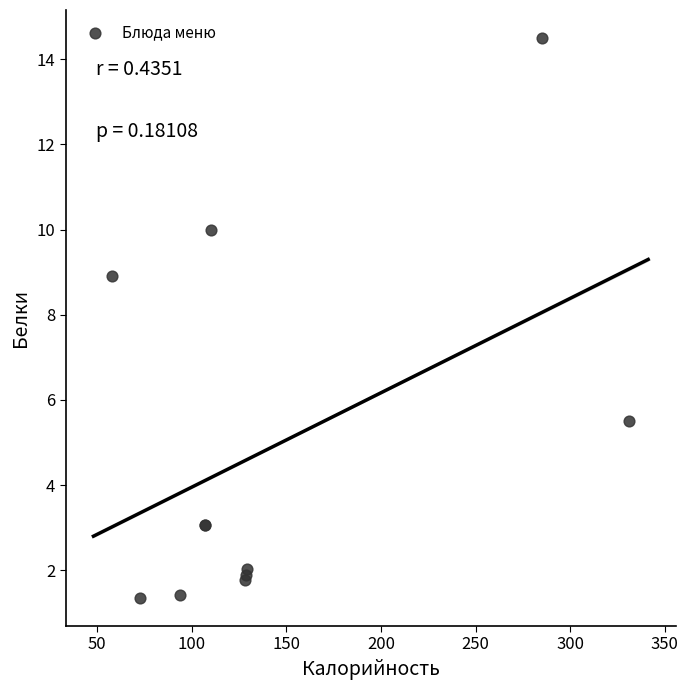

What Y value in the scatter plot is closest to 7?

5.5